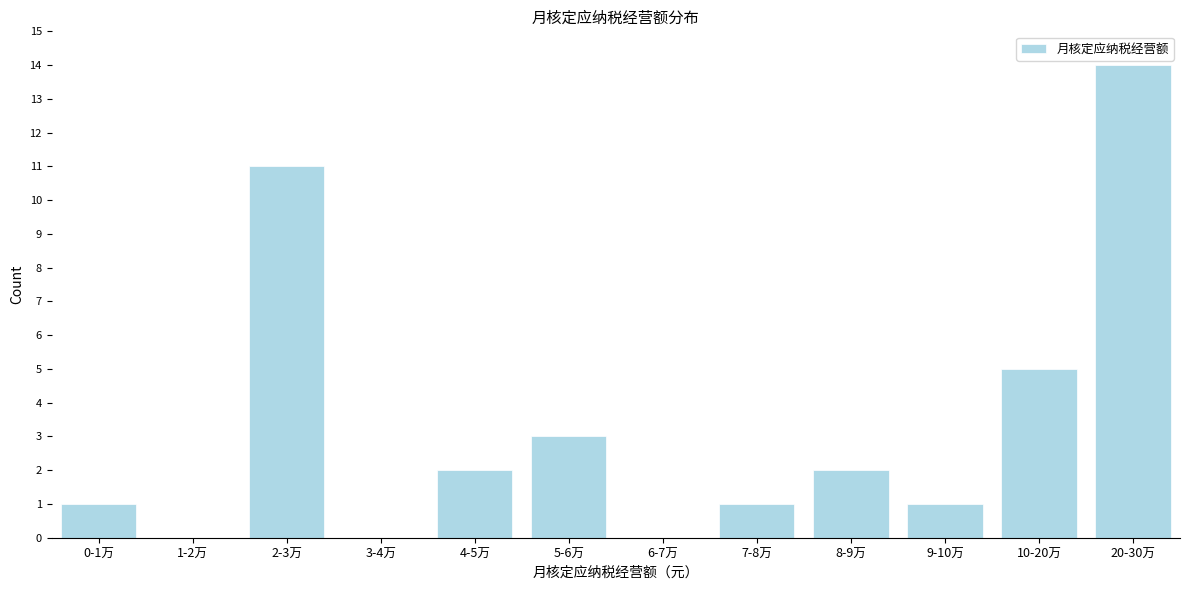

Reading left to right, what are all the values shown in this chart?

0-1万=1	1-2万=0	2-3万=11	3-4万=0	4-5万=2	5-6万=3	6-7万=0	7-8万=1	8-9万=2	9-10万=1	10-20万=5	20-30万=14